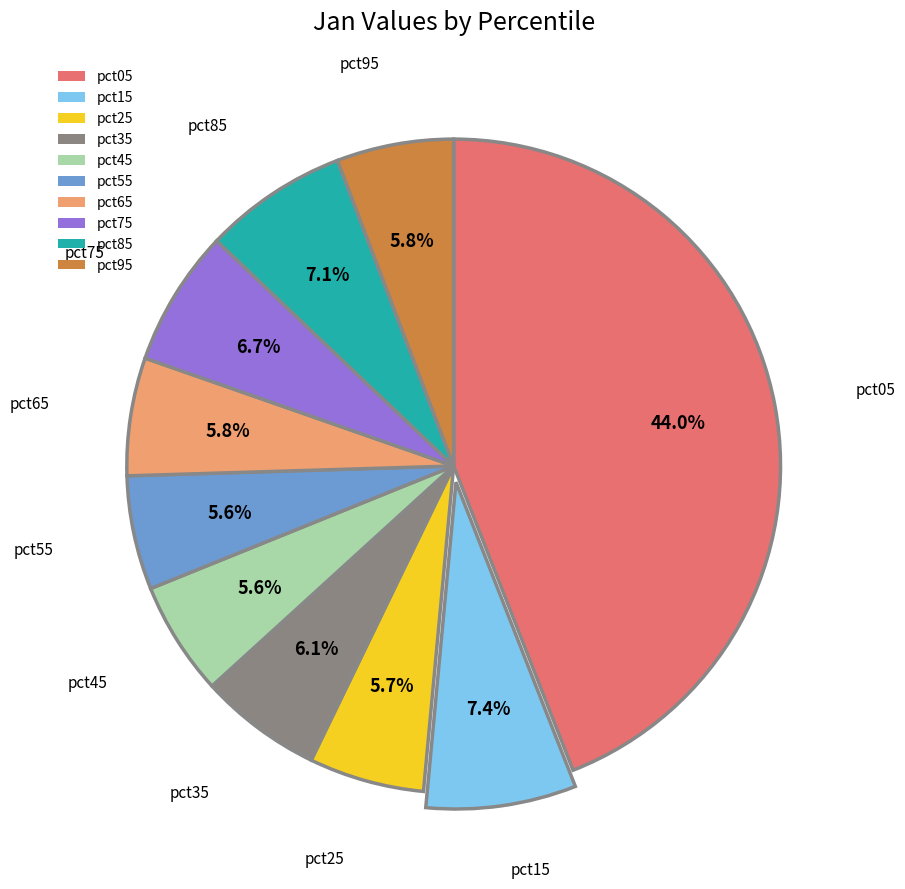

Do pct55 and pct15 together represent more than half of the pie?

No